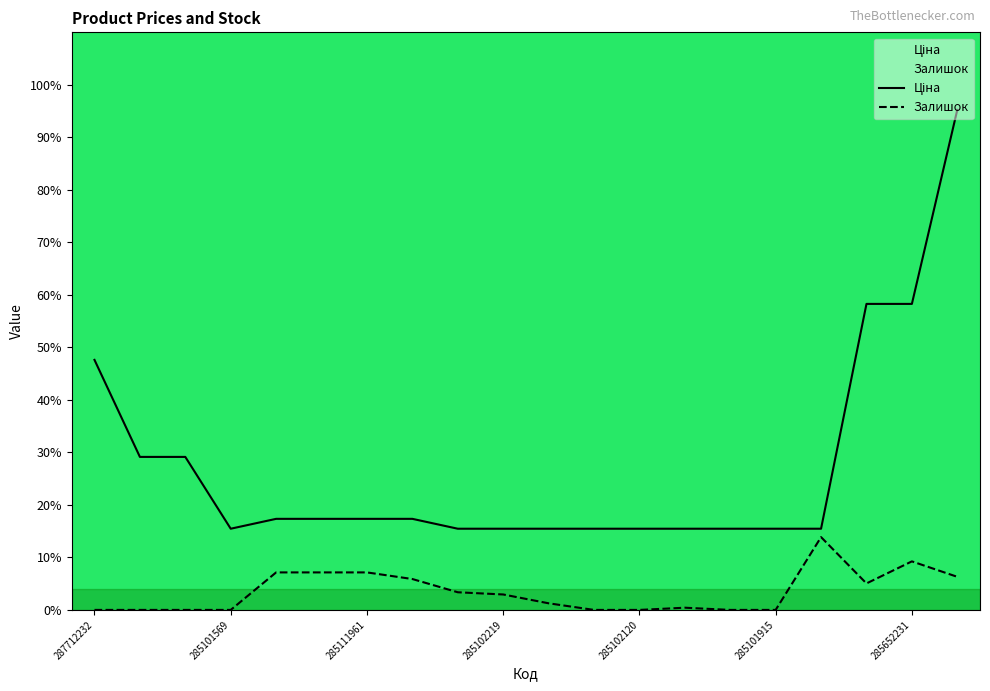

What is the total value across all series at 285102120?

15.5